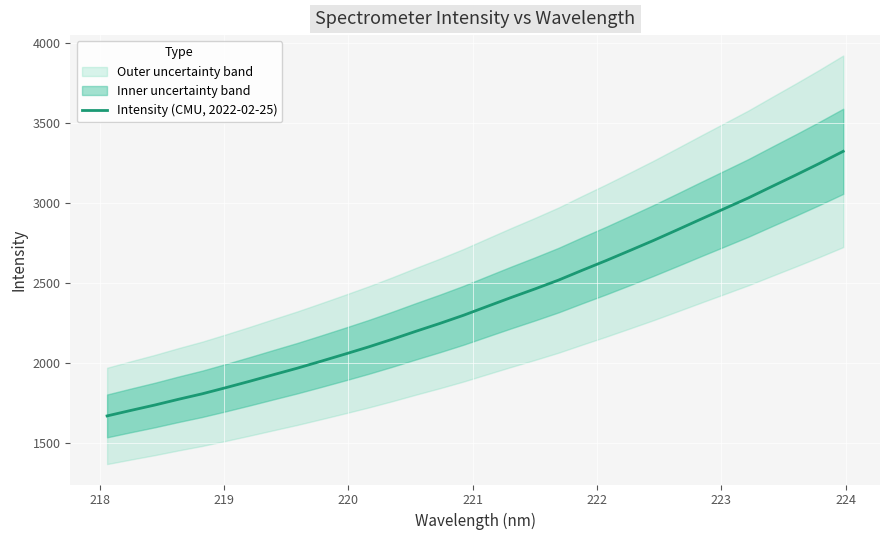

Is it true that the value at 219 is 757.6?

False